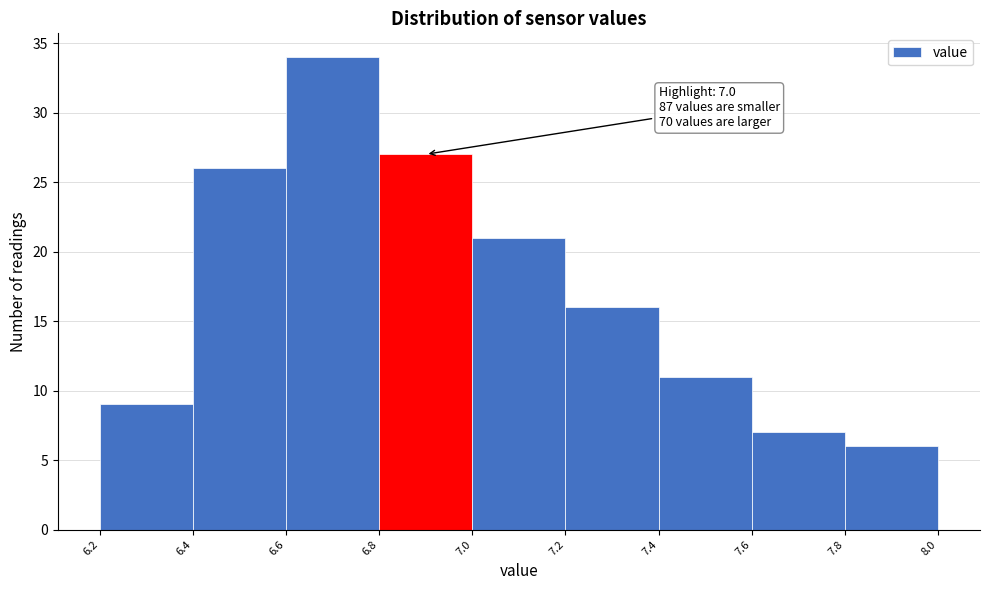

Over which range of the x-axis is the bar tallest?

6.6 to 6.8